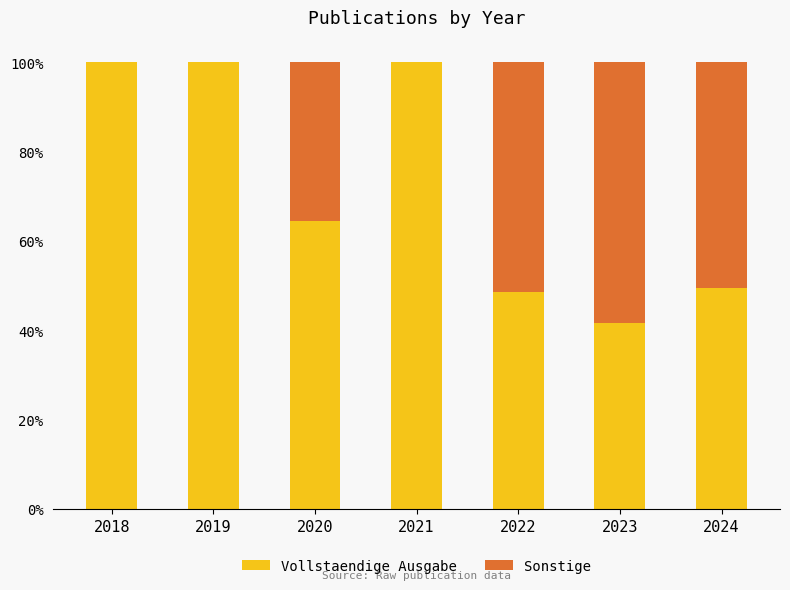

Count the number of categories in the chart.

7